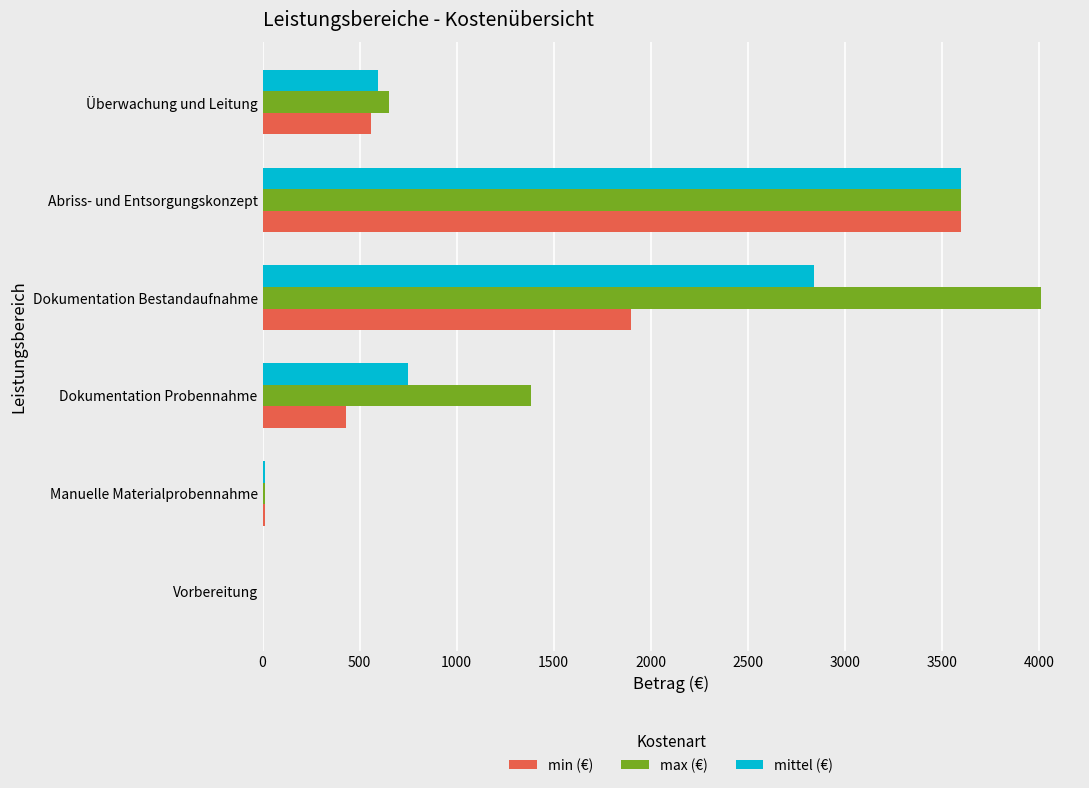

At which label is max (€) closest to 2006?

Dokumentation Probennahme